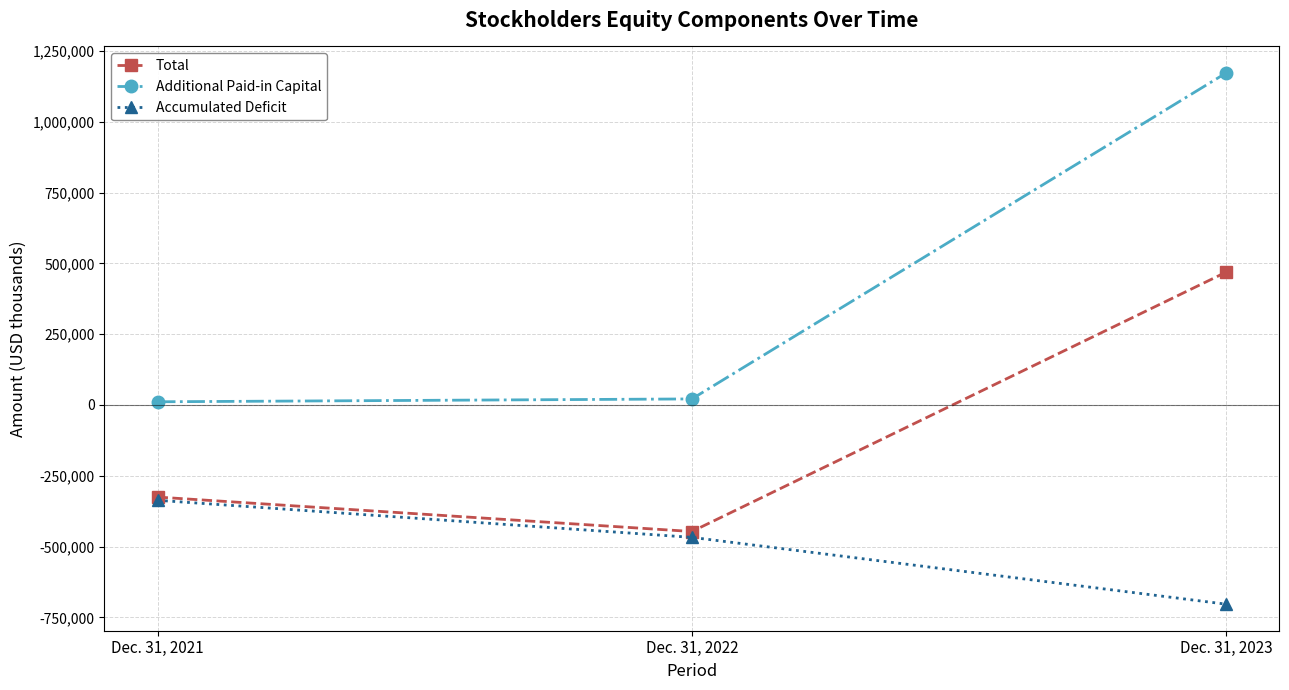

Does the chart have visible grid lines?

Yes